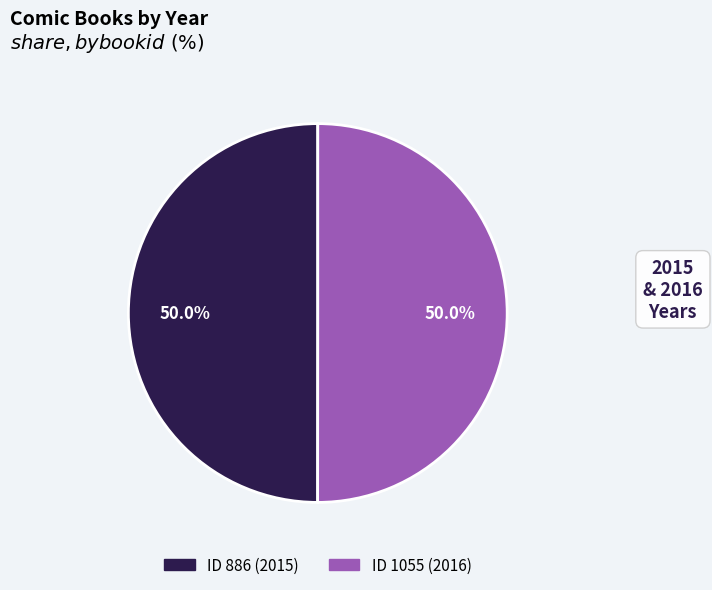

Count the number of slices in the pie.

2